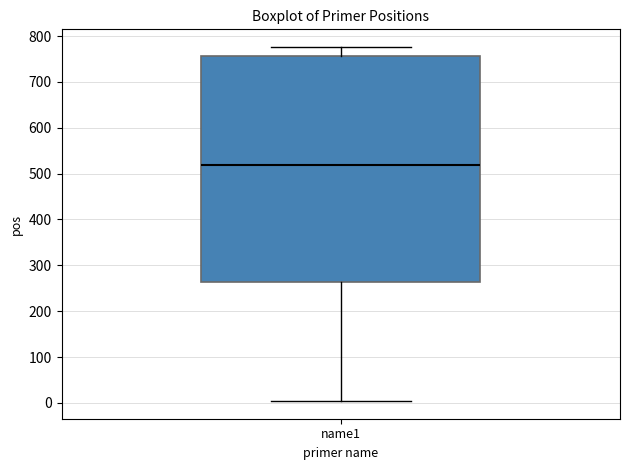

Transcribe this box plot: give where the median line is, the range the box spans, and where the two whiskers end, as read against the y-axis. The values are not printed on the chart, so give them approximately, as read against the axis.

median 520, box 260 to 760, whiskers 0 to 780